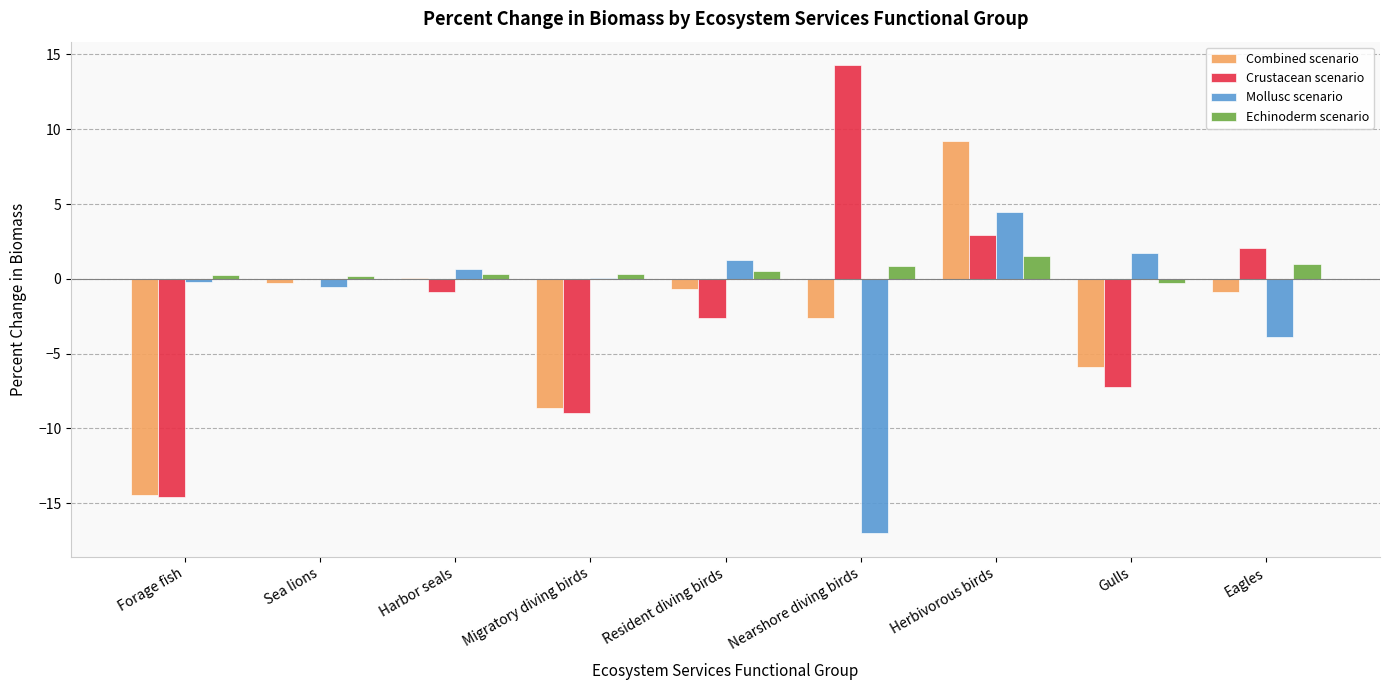

Is it true that Mollusc scenario equals -17.0 at Nearshore diving birds?

True